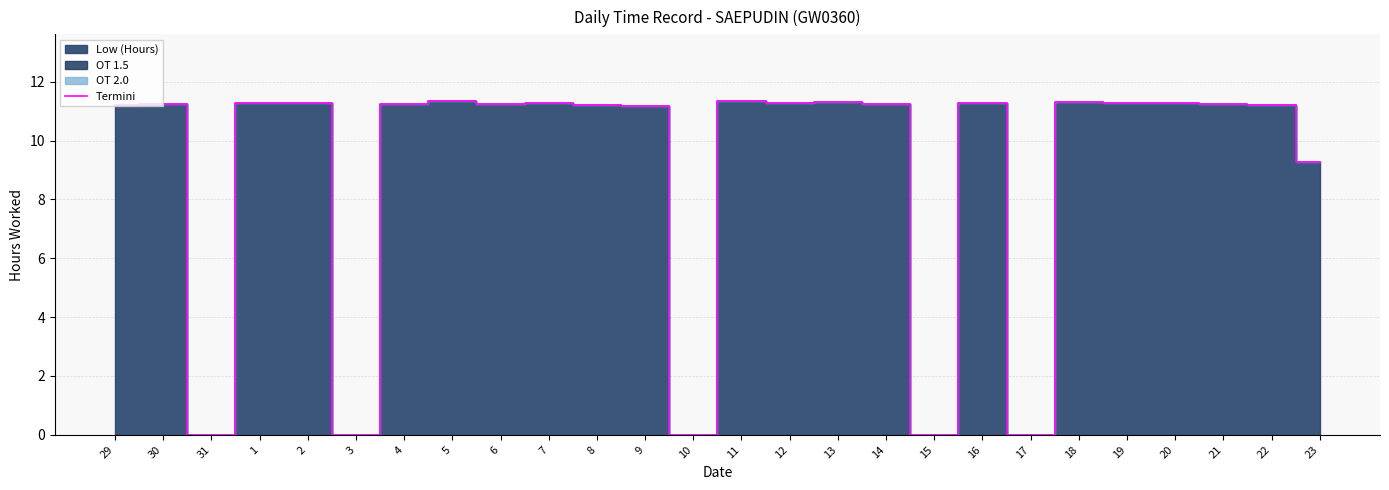

What is the difference between the maximum and minimum values?

11.3